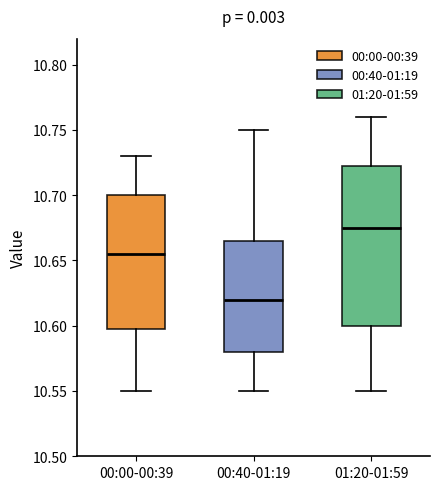

Which box is the tallest, from its lower edge to its upper edge?

01:20-01:59